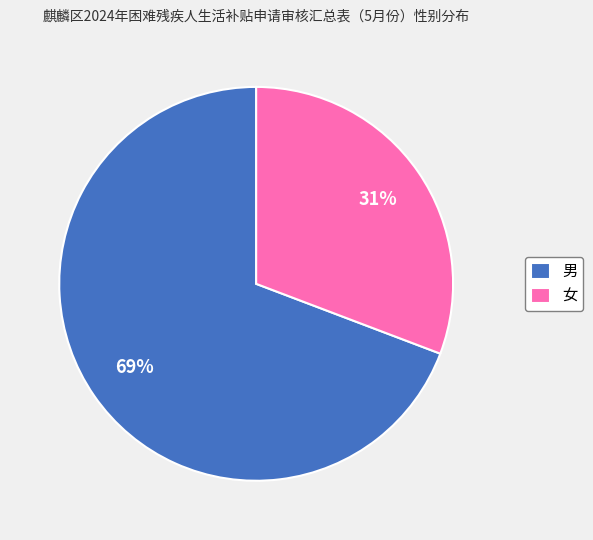

What is the smallest slice in the pie chart?

女